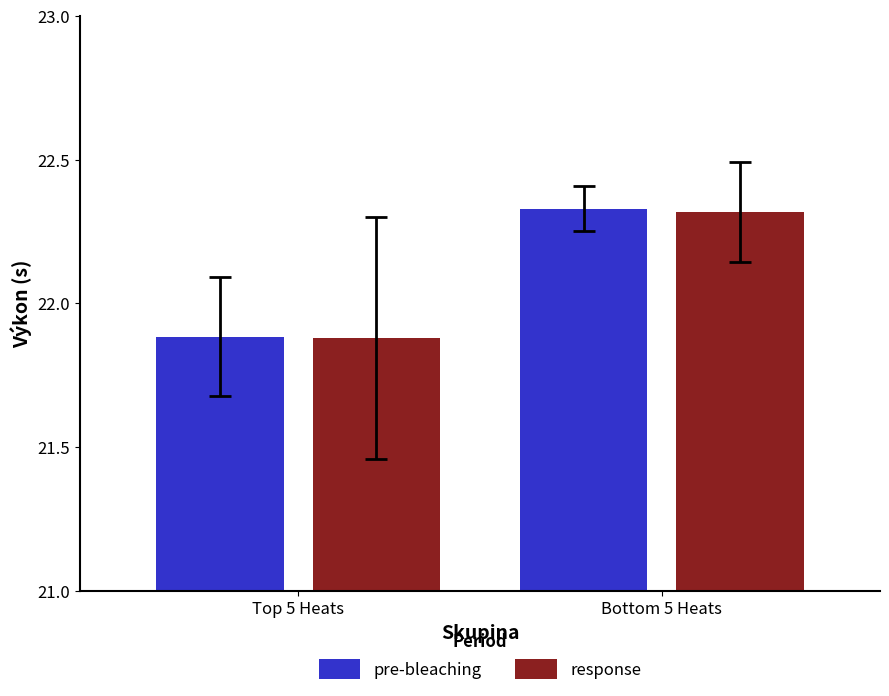

At how many categories does at least one series exceed 22?

1